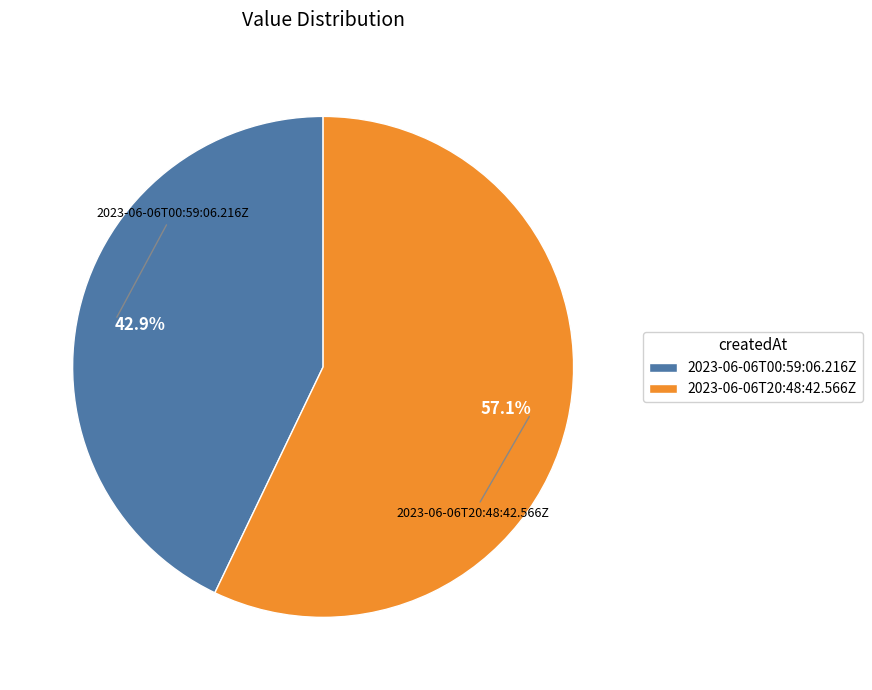

Which slice represents more than half of the pie?

2023-06-06T20:48:42.566Z